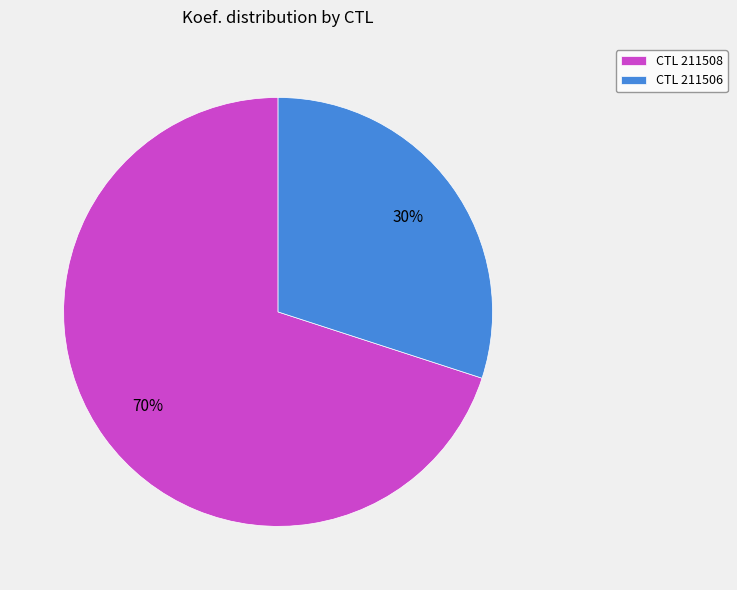

What is the majority slice?

CTL 211508